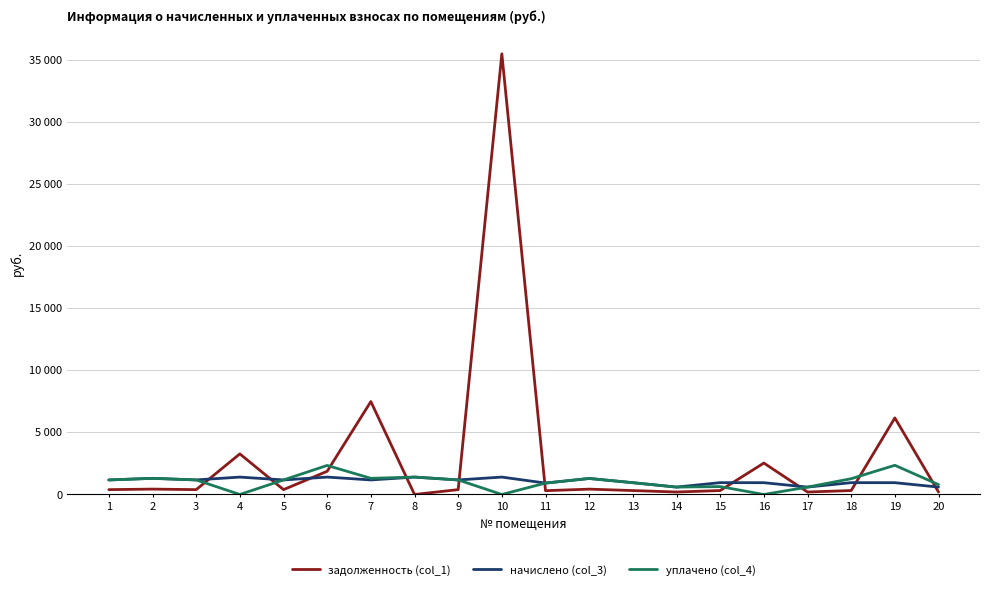

Is it true that начислено (col_3) equals 595.5 at 20?

True